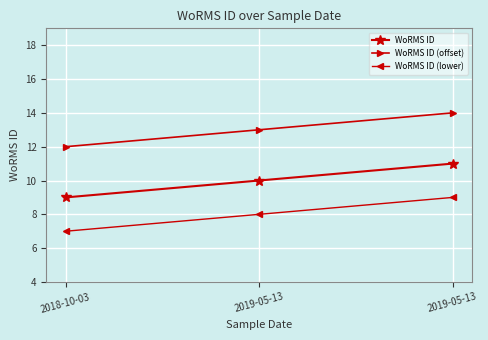

Rank the series by their average value, from lowest to highest.

WoRMS ID (lower), WoRMS ID, WoRMS ID (offset)